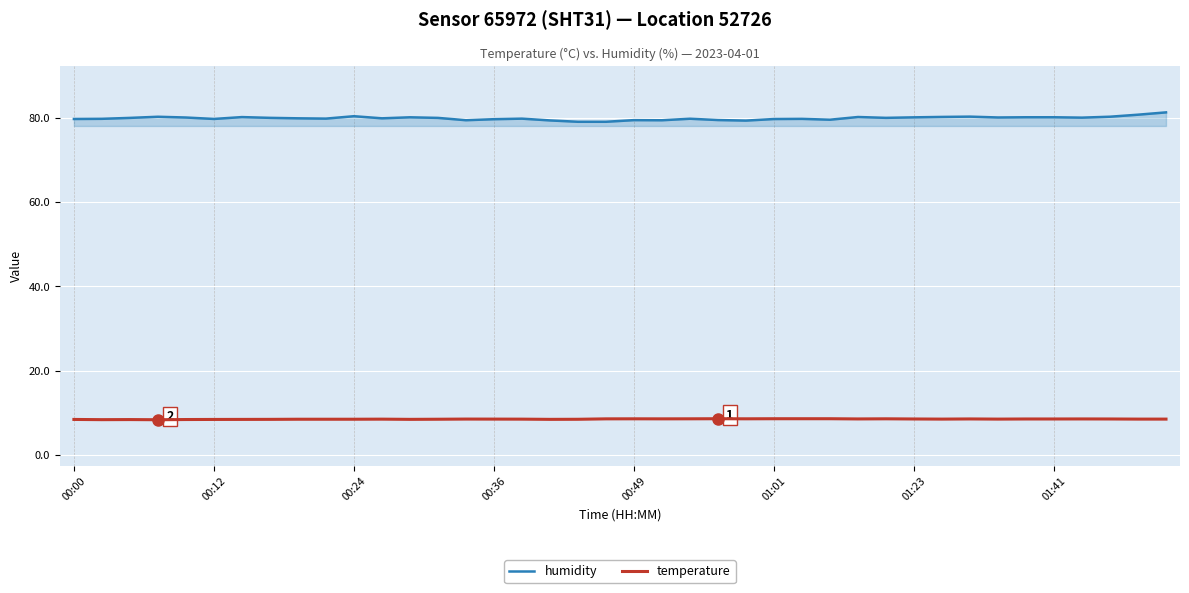

What is the difference between the maximum and minimum values in the humidity series?

2.2